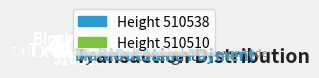

What percentage is NOT represented by 510538?

59.9%